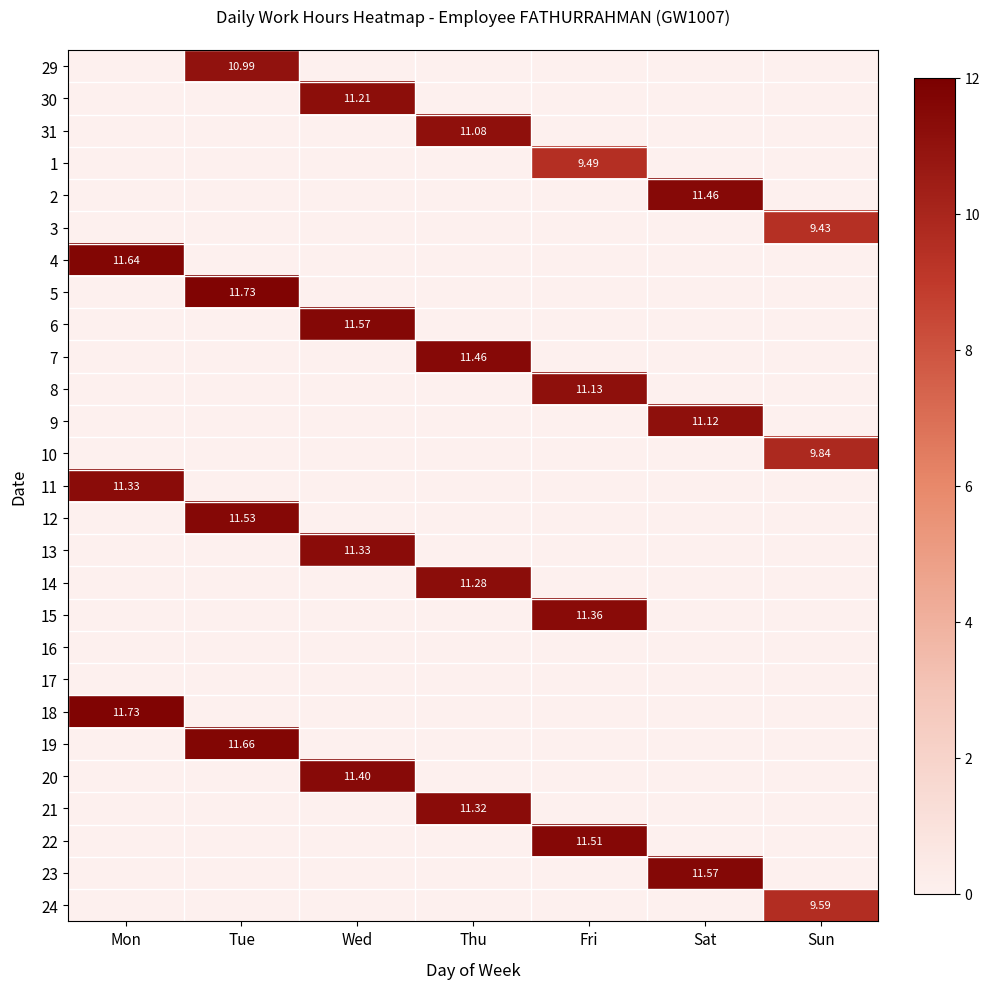

List the series in order of their peak value, highest first.

5, 18, 19, 4, 6, 23, 12, 22, 2, 7, 20, 15, 11, 13, 21, 14, 30, 8, 9, 31, 29, 10, 24, 1, 3, 16, 17